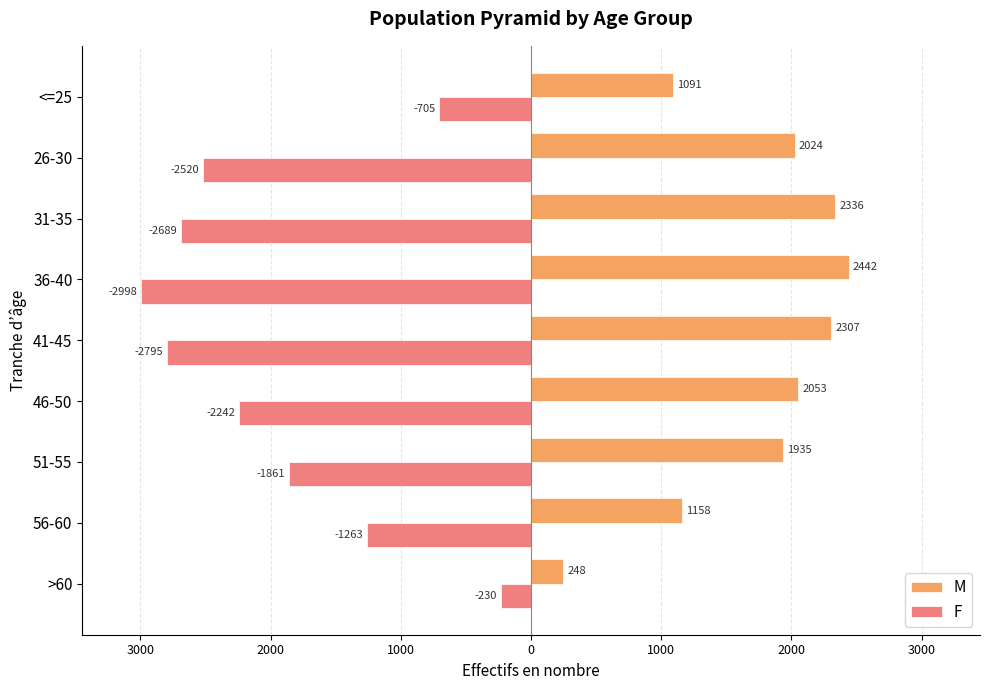

What are all the series names shown in the legend?

M, F